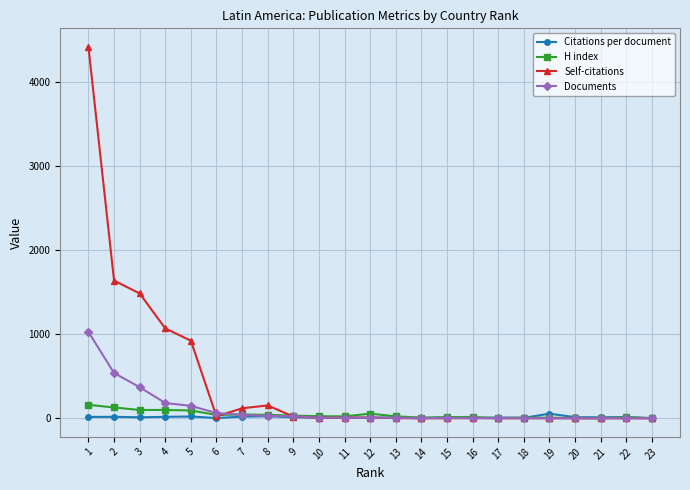

True or false: H index has more than 1 points higher than both neighbors.

True